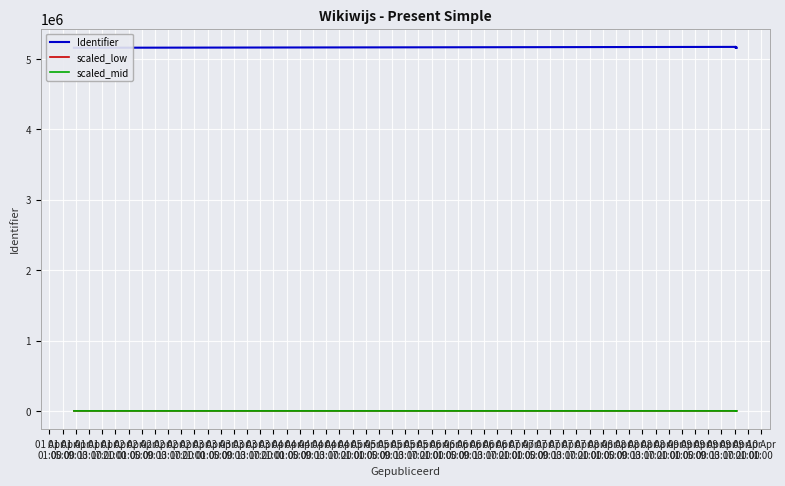

What is the value of the Identifier point at the 5th from the left?

5158736.0